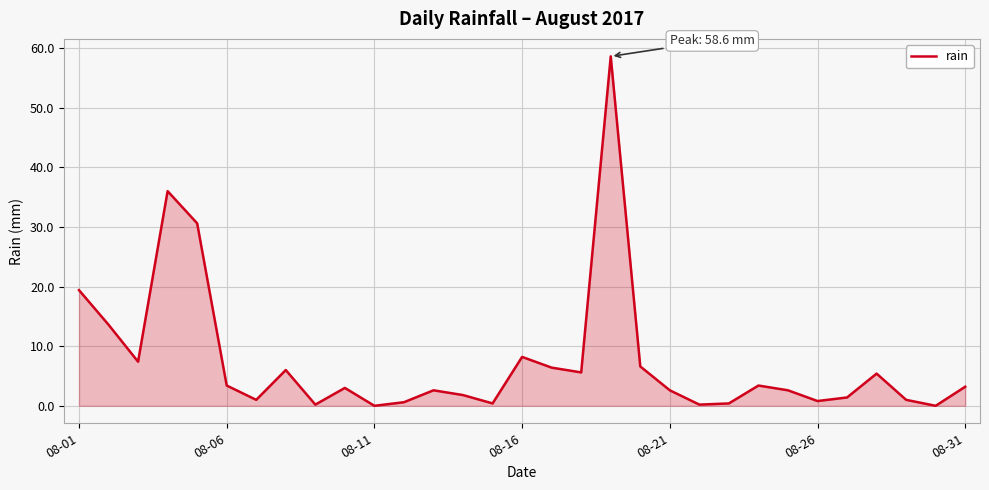

What is the maximum value shown in the chart?

58.6